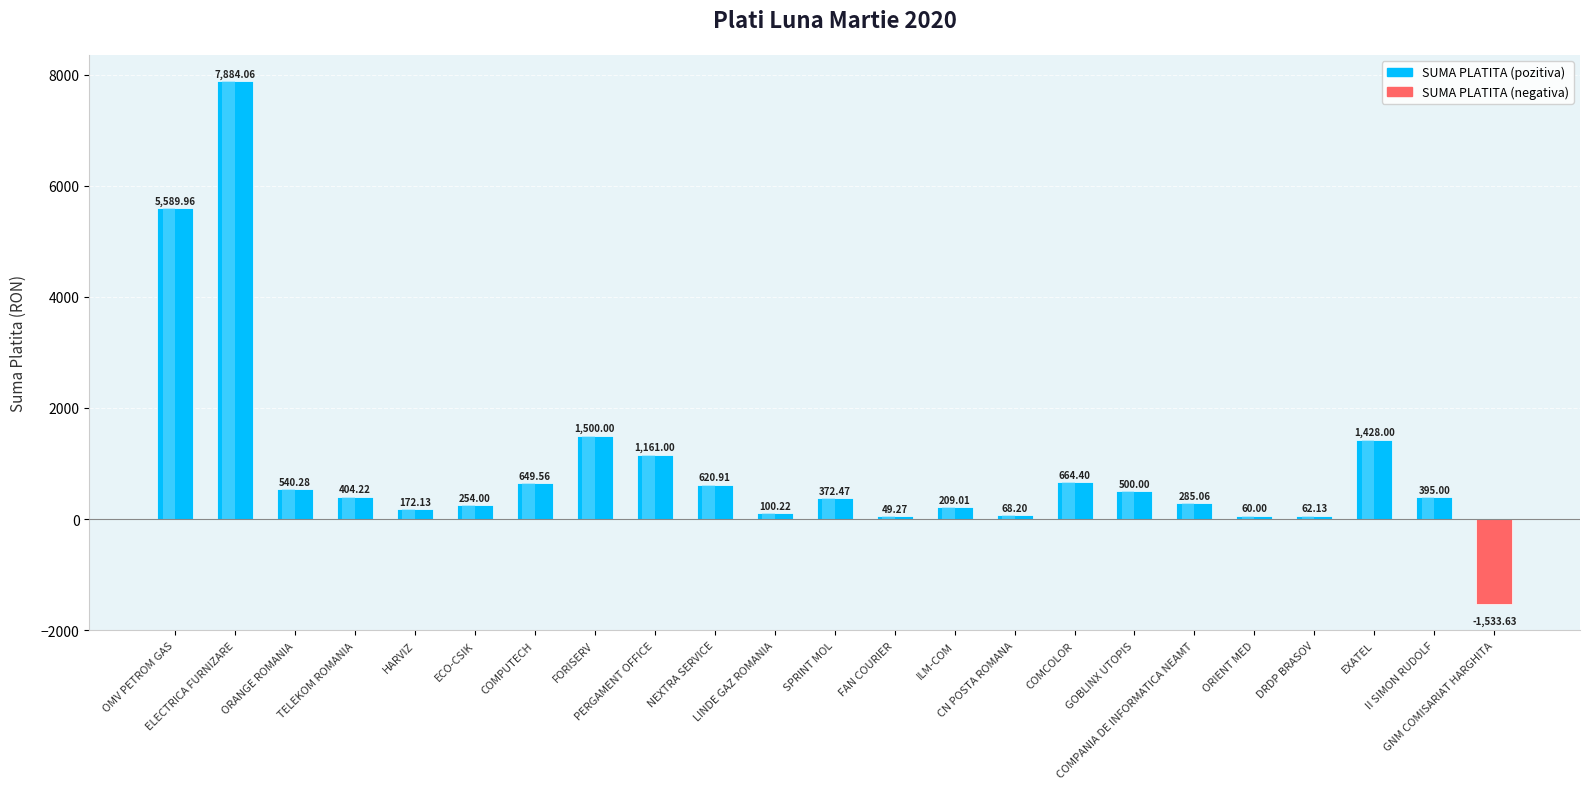

What position from the right is ORANGE ROMANIA?

21